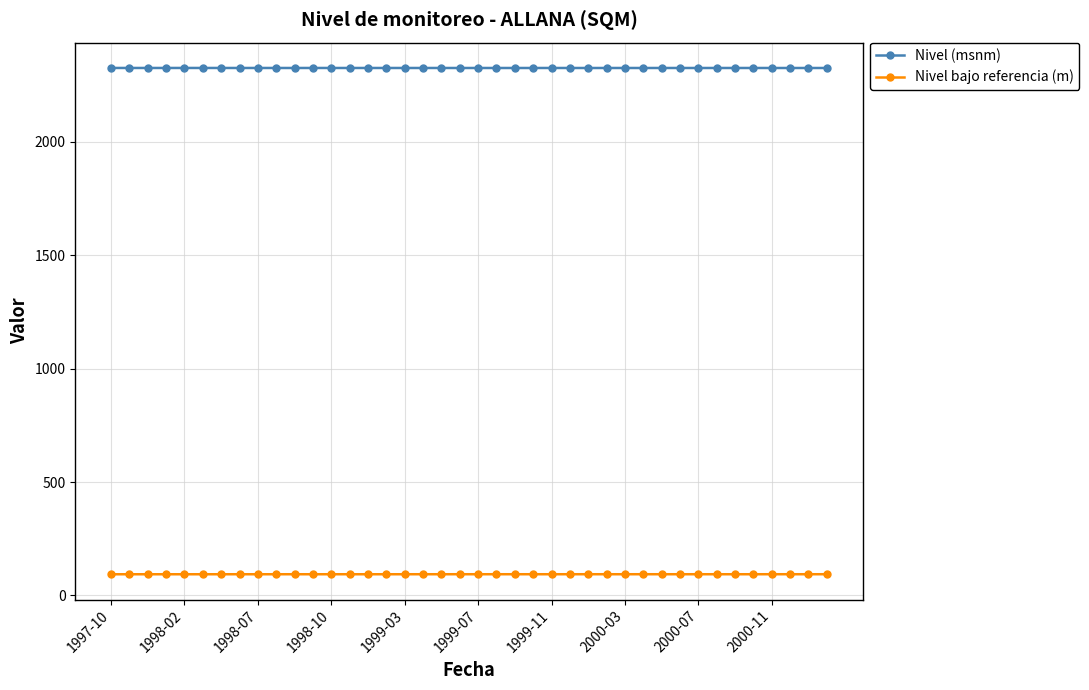

What is the value of the Nivel (msnm) point at the 4th from the left?

2325.7